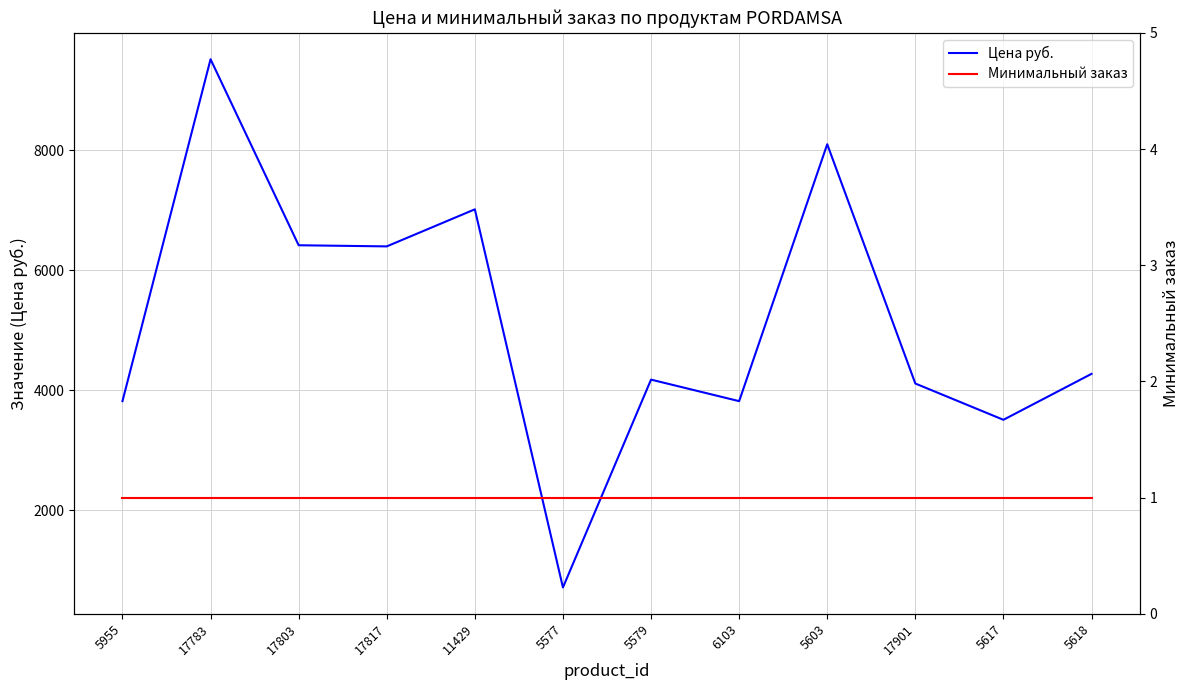

Rank the series at 11429 from highest to lowest value.

Цена руб., Минимальный заказ